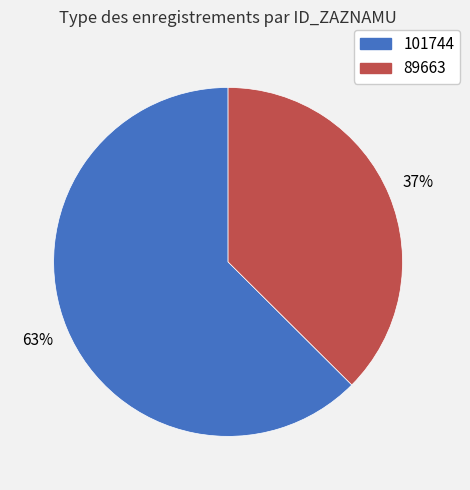

To the nearest percent, what is the average slice percentage?

50%